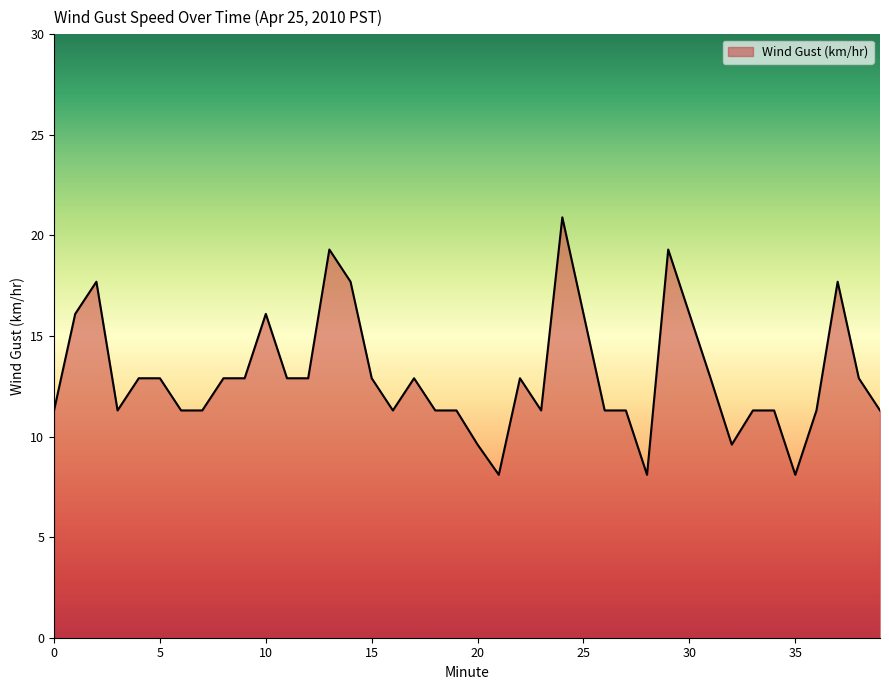

Count the number of categories in the chart.

40